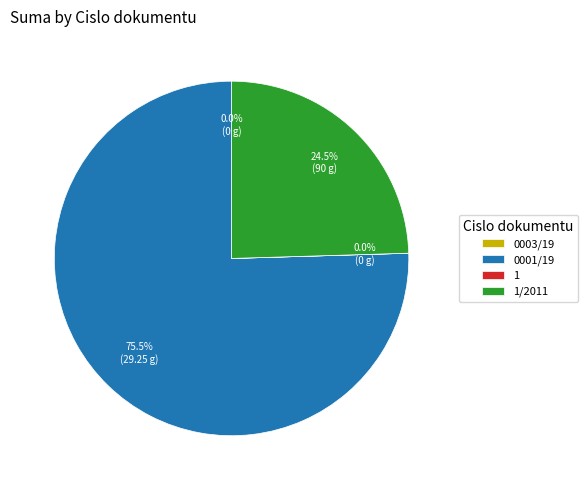

Does any single category account for the majority?

Yes